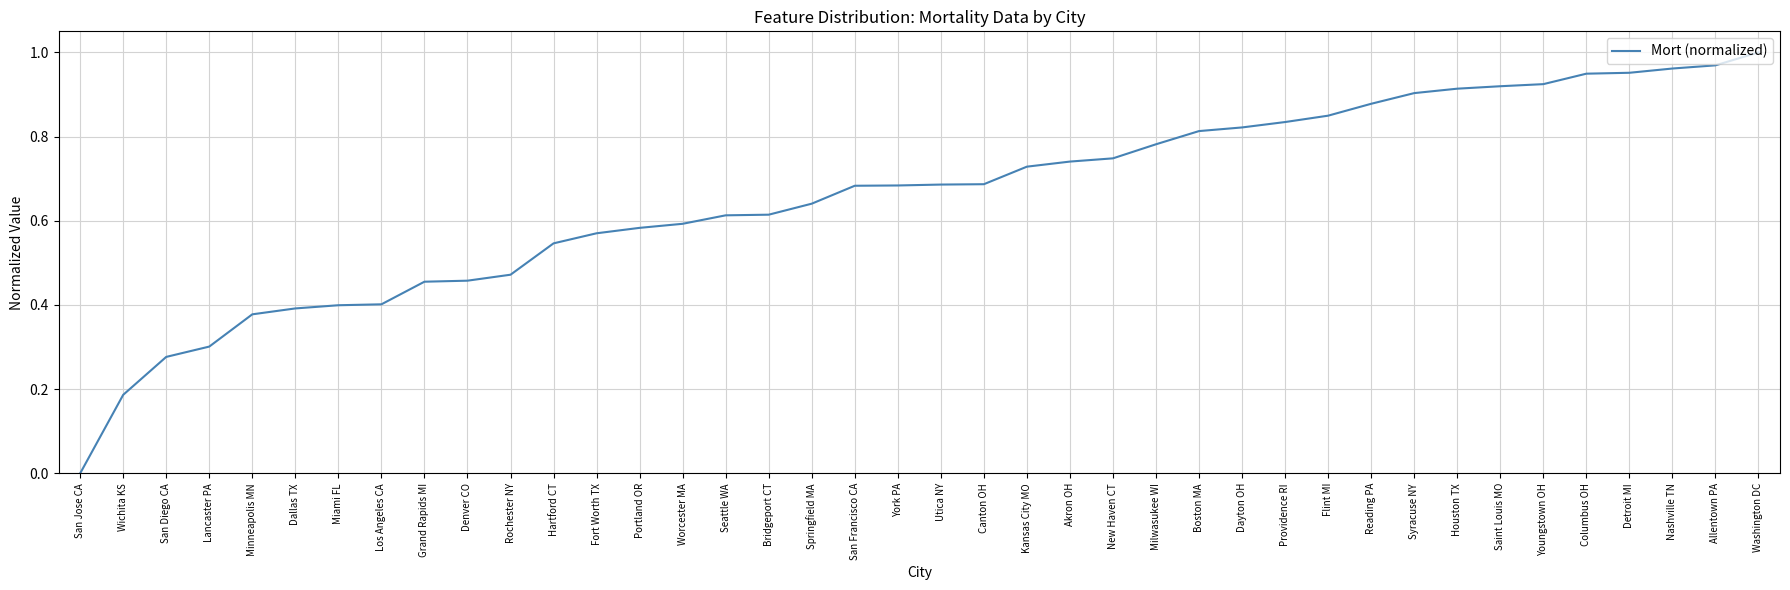

What is the change in value from Flint MI to Columbus OH?

+0.1